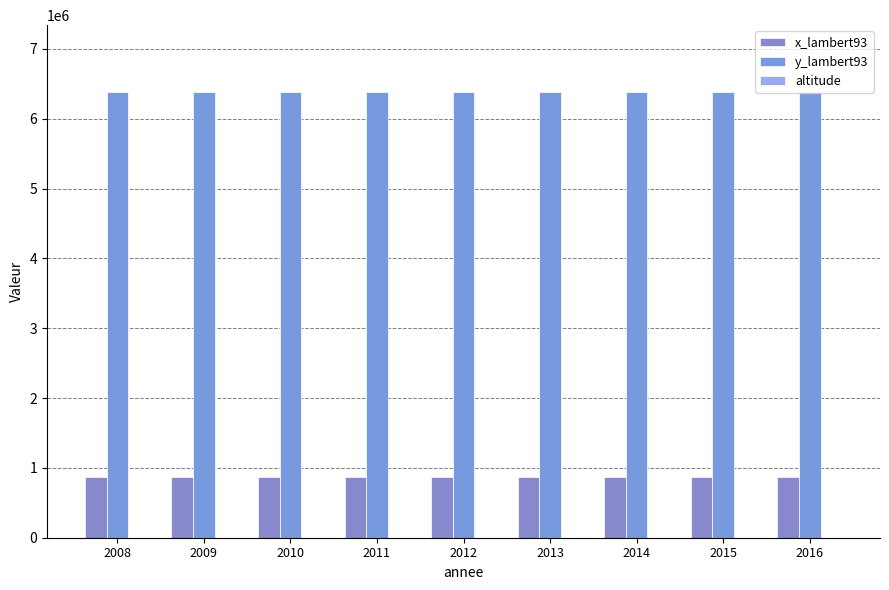

Is the value of y_lambert93 at 2009 greater than the value of altitude at 2012?

Yes